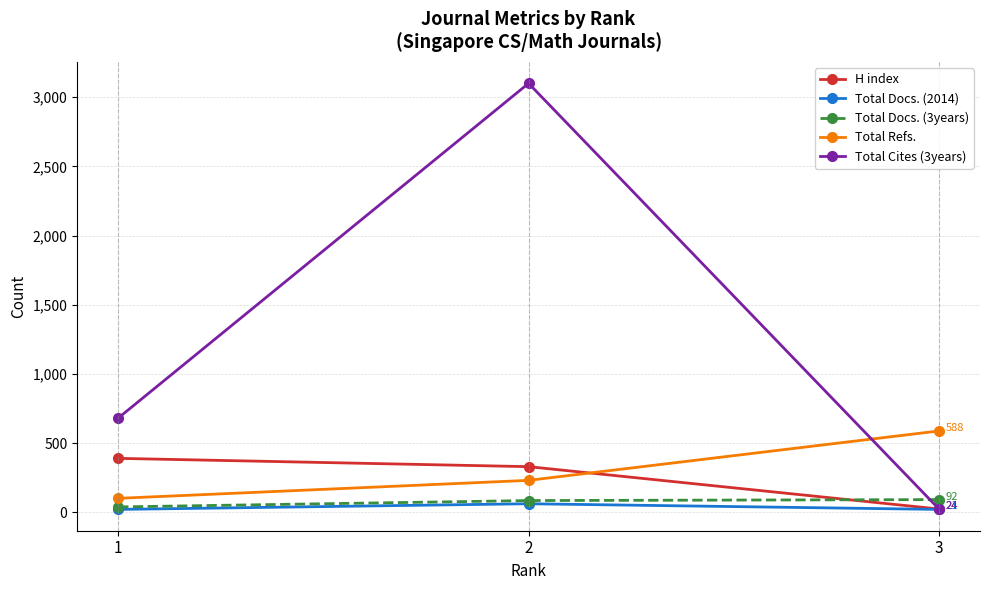

The H index series shows 24 at 3. True or false?

True